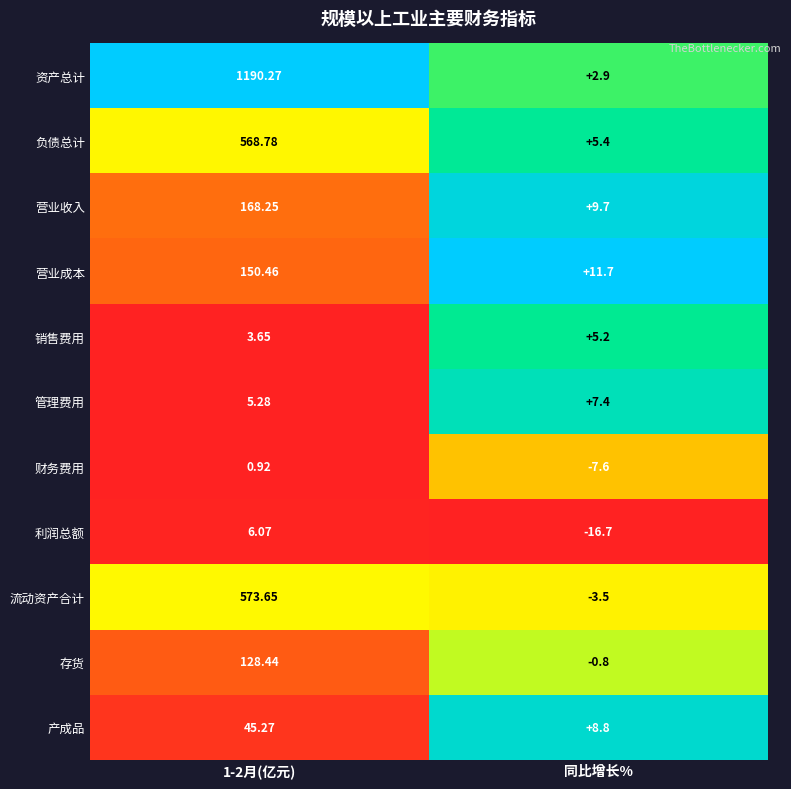

What is the spread (max minus min) of values at 同比增长%?

28.4